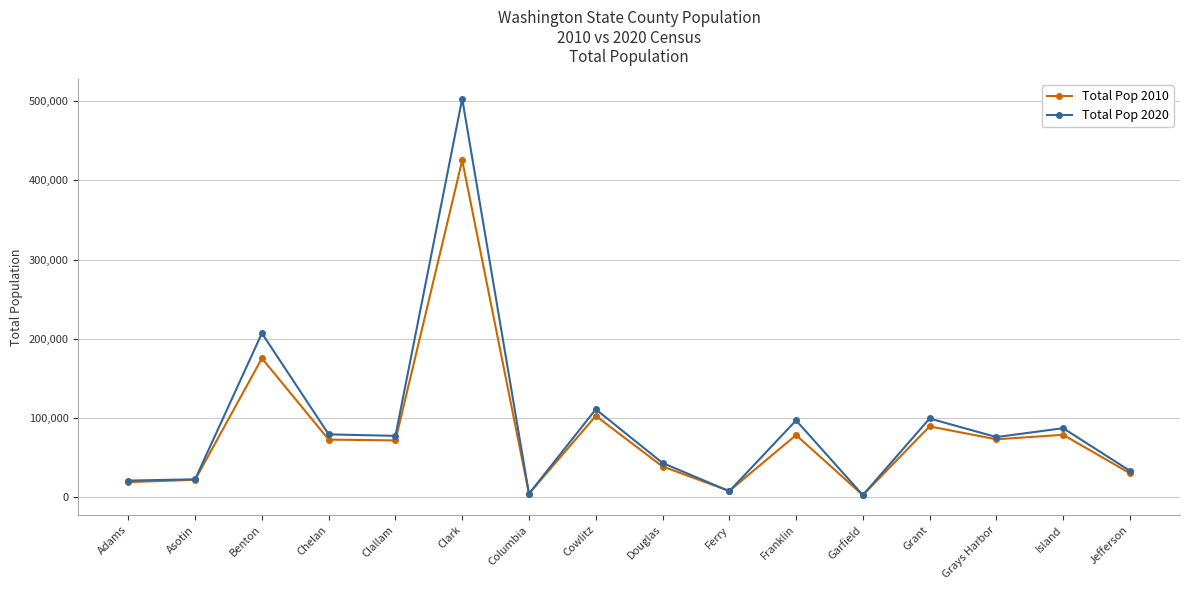

What is the maximum value shown in the chart?

503311